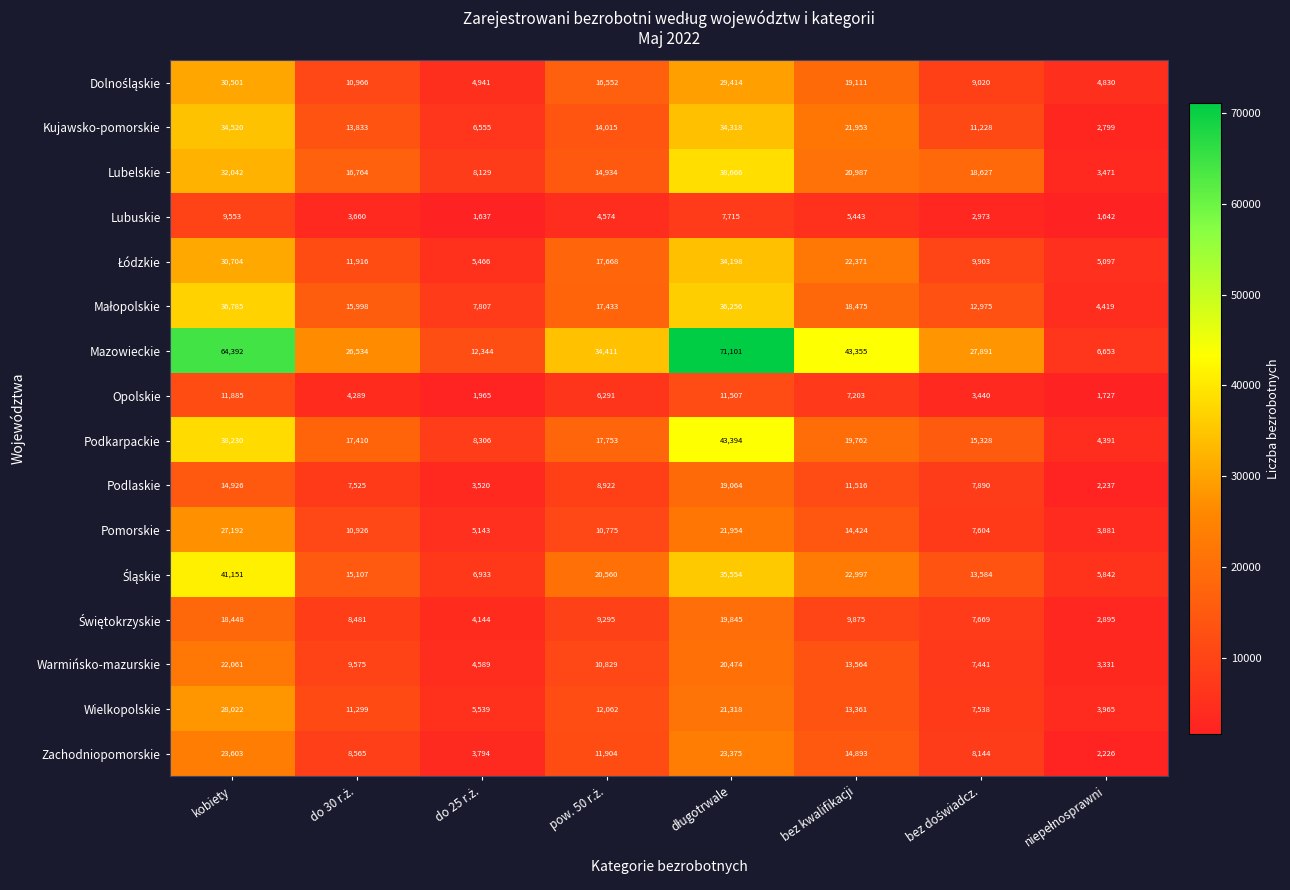

What is the total value across all series at bez kwalifikacji?

279290